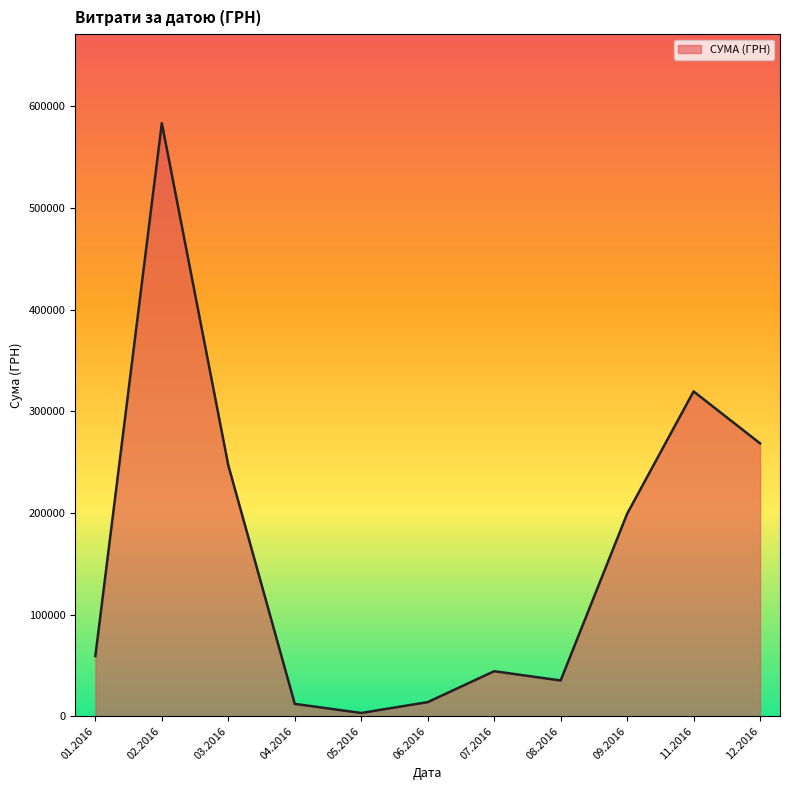

What is the greatest value displayed?

583556.1